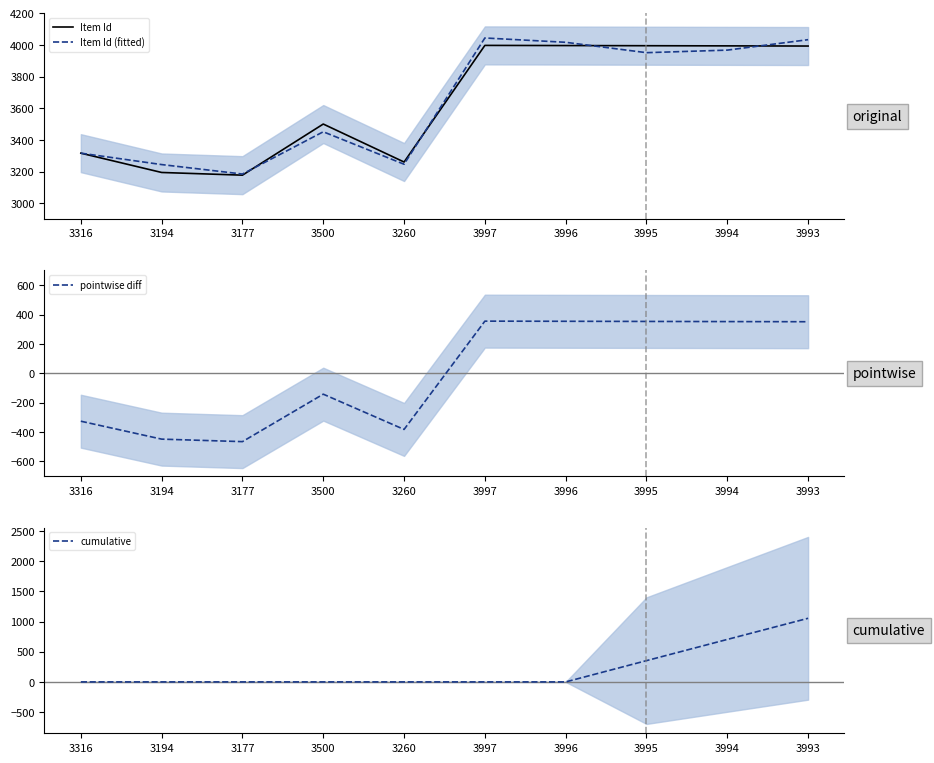

What is the maximum value shown in the chart?

4043.9